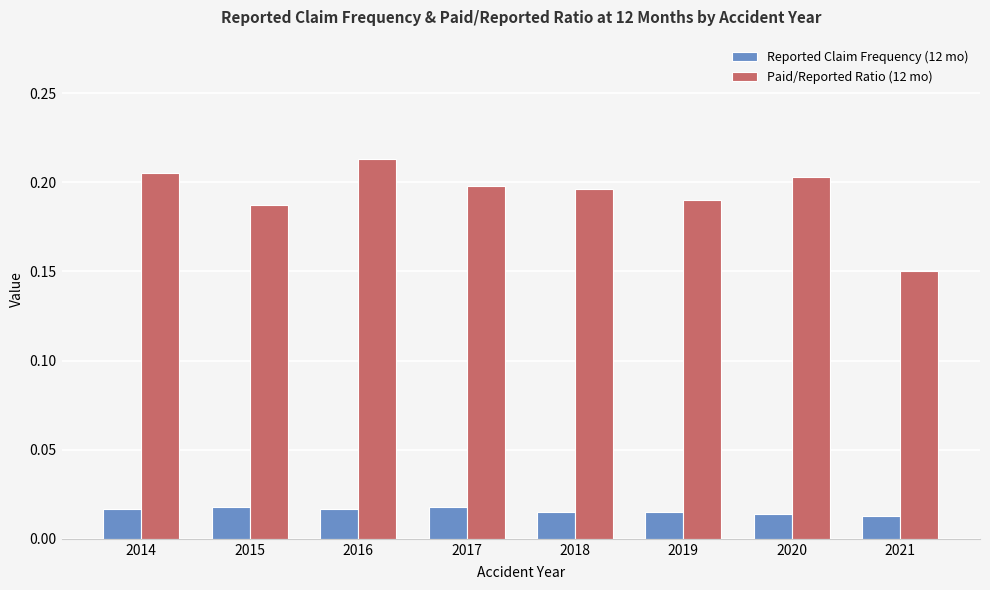

At 2020, list the series in order from smallest to largest.

Reported Claim Frequency (12 mo), Paid/Reported Ratio (12 mo)